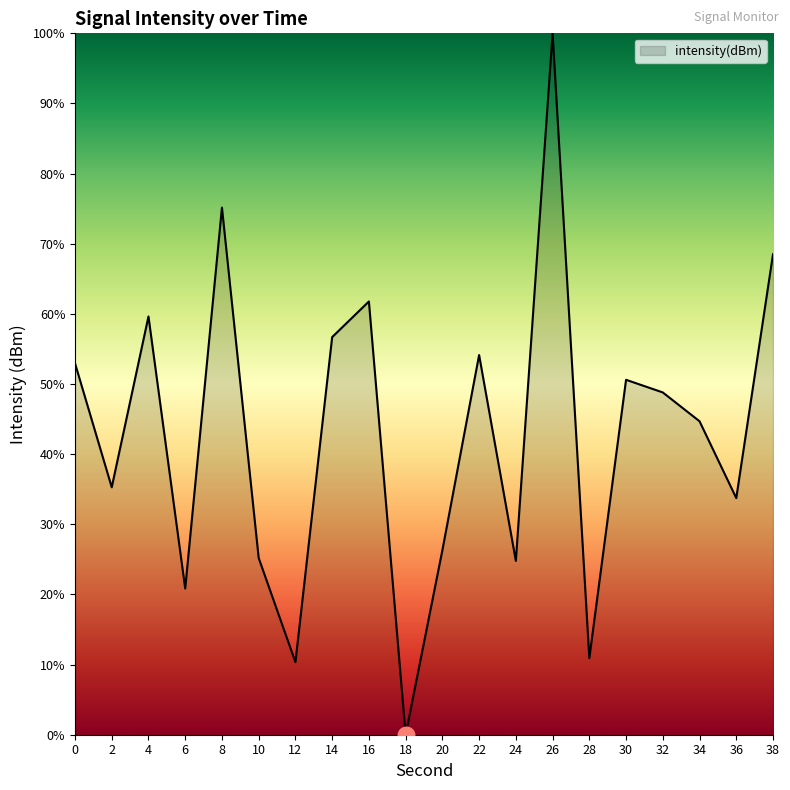

At which category does the chart reach its minimum across all series?

18